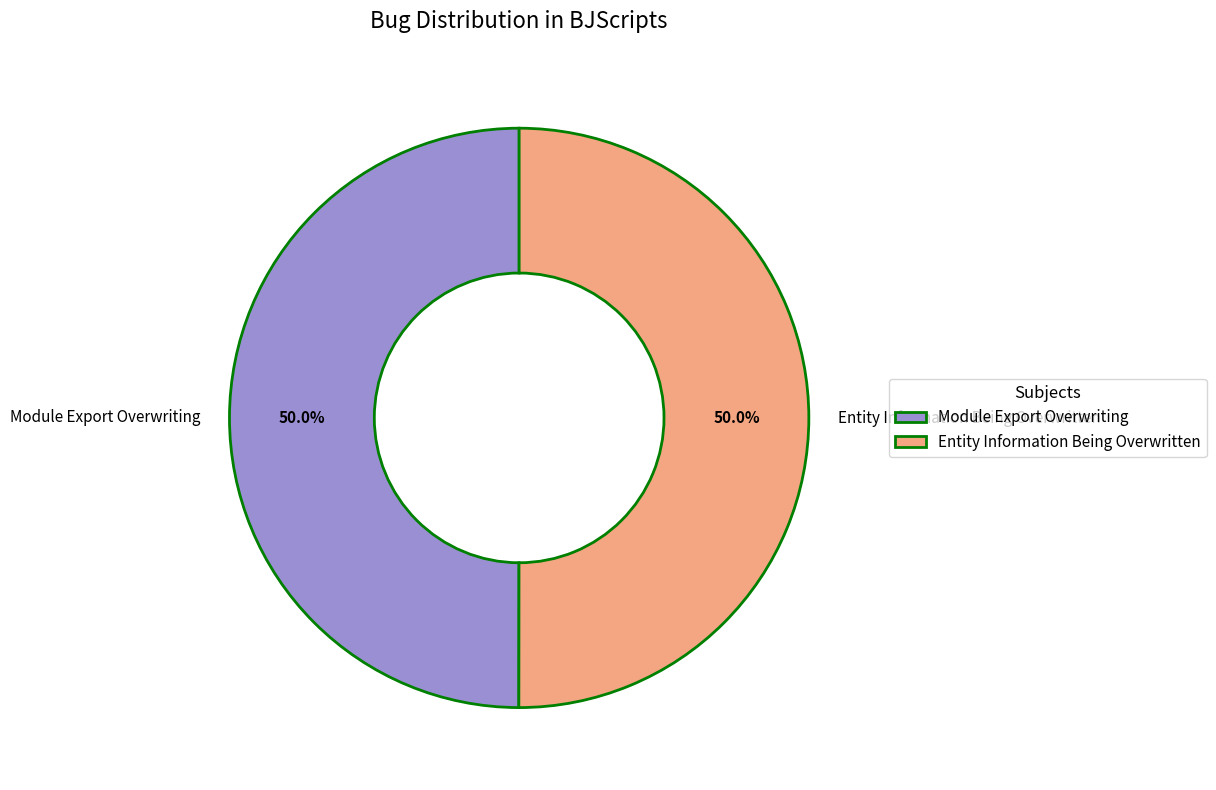

What portion of the pie excludes Entity Information Being Overwritten?

50.0%